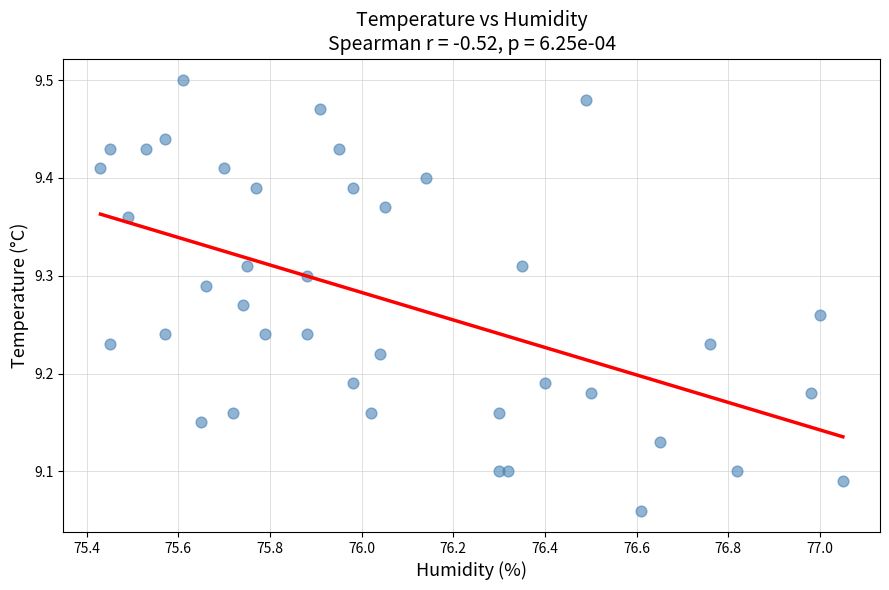

What is the range of X values (max minus min)?

1.6